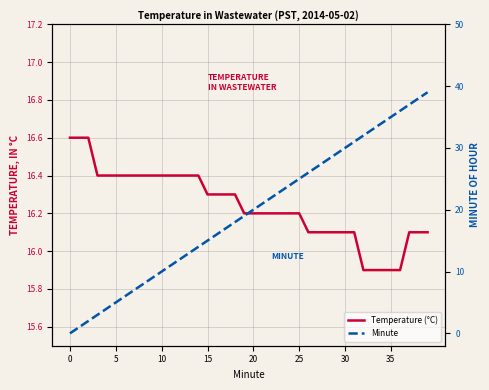

How many times do Minute and Temperature (°C) cross each other?

1